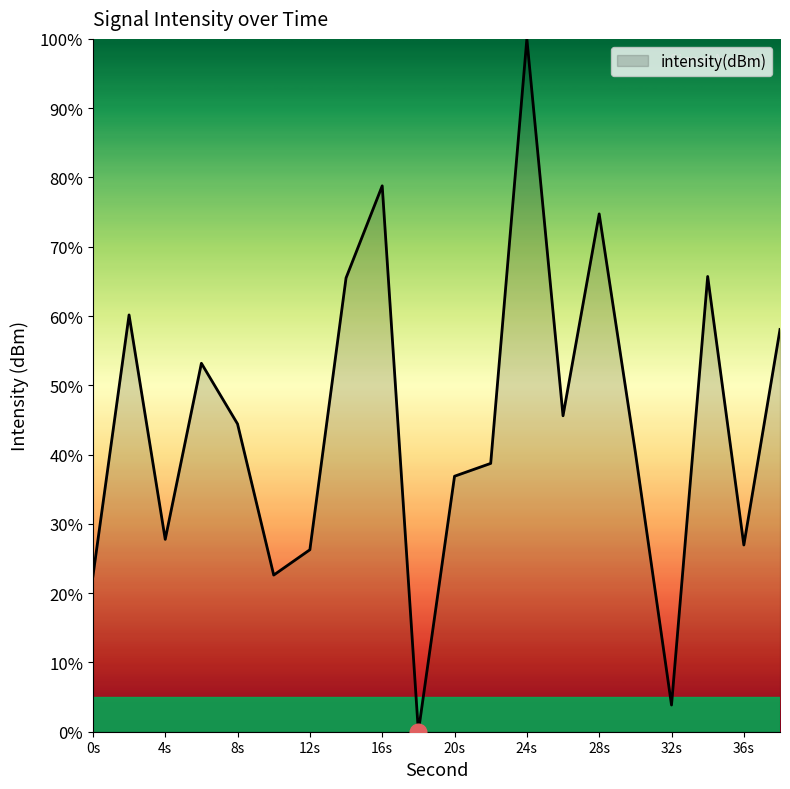

What is the greatest value displayed?

100.0